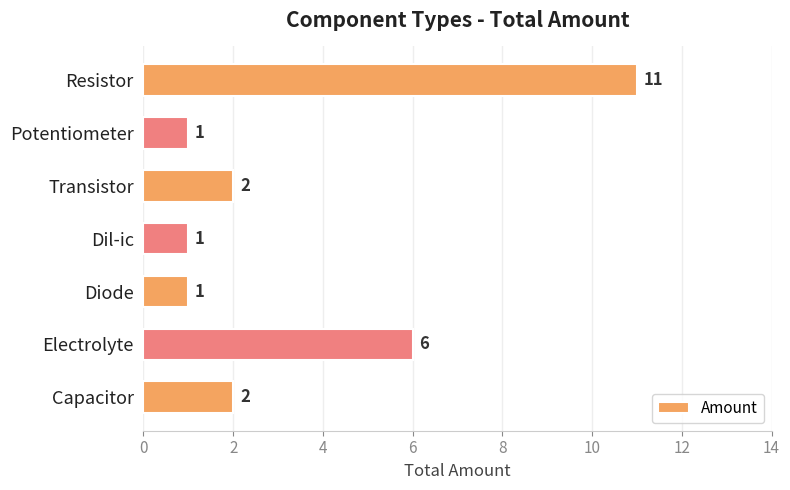

Where is the data nearest to the value 6?

Electrolyte